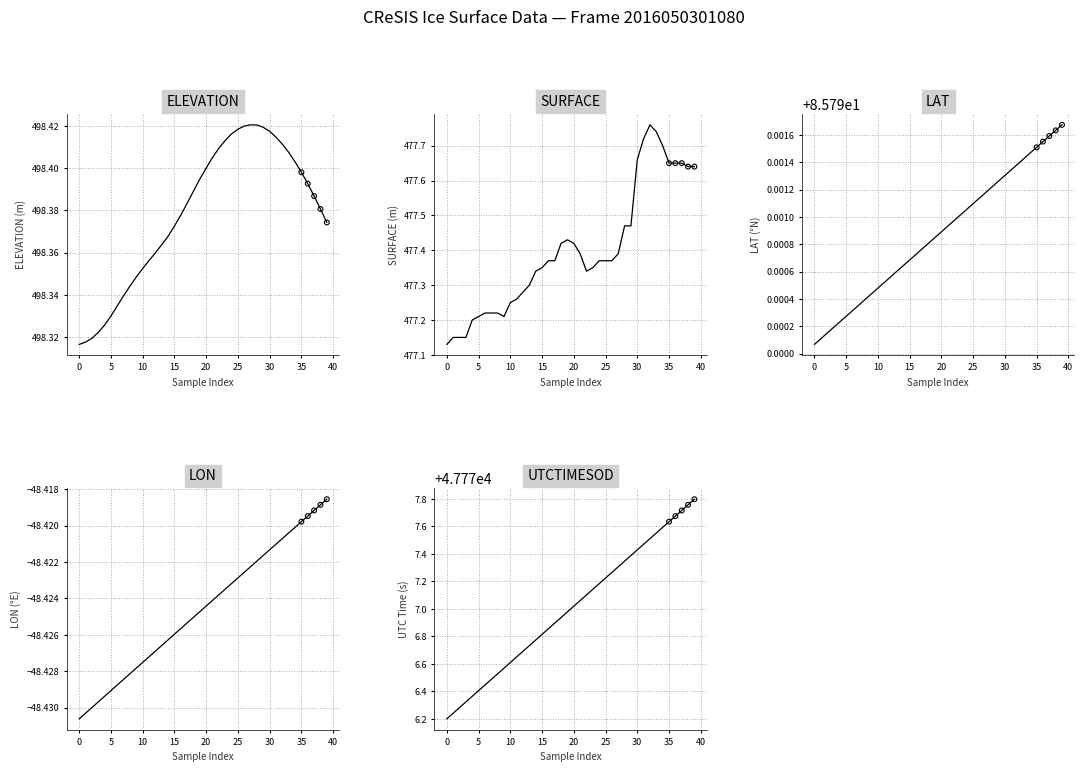

Is the value of SURFACE at 22 greater than the value of LAT at 20?

Yes